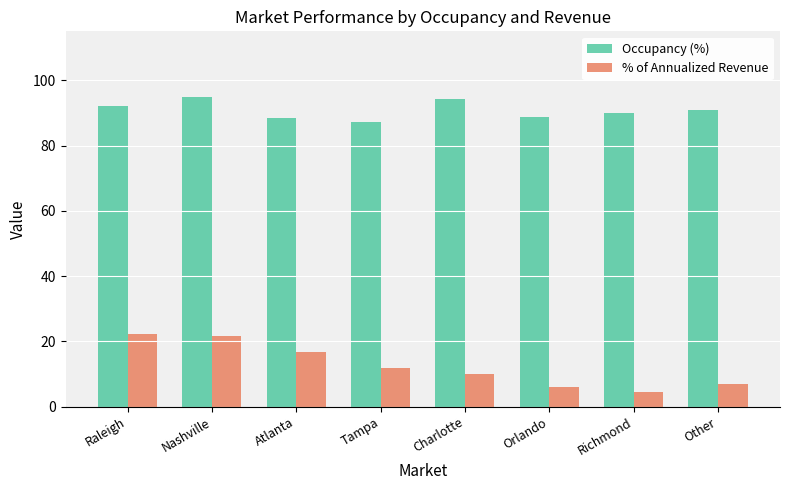

Reading left to right, extract all data points from this chart.

Occupancy (%): Raleigh=92.0	Nashville=95.0	Atlanta=88.3	Tampa=87.1	Charlotte=94.3	Orlando=88.9	Richmond=89.9	Other=90.9
% of Annualized Revenue: Raleigh=22.3	Nashville=21.6	Atlanta=16.8	Tampa=11.7	Charlotte=10.1	Orlando=6.0	Richmond=4.6	Other=6.9